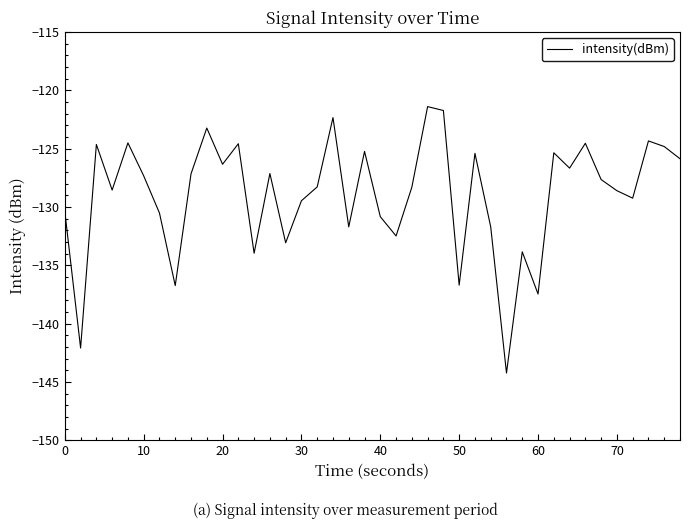

What is the greatest value displayed?

-121.4